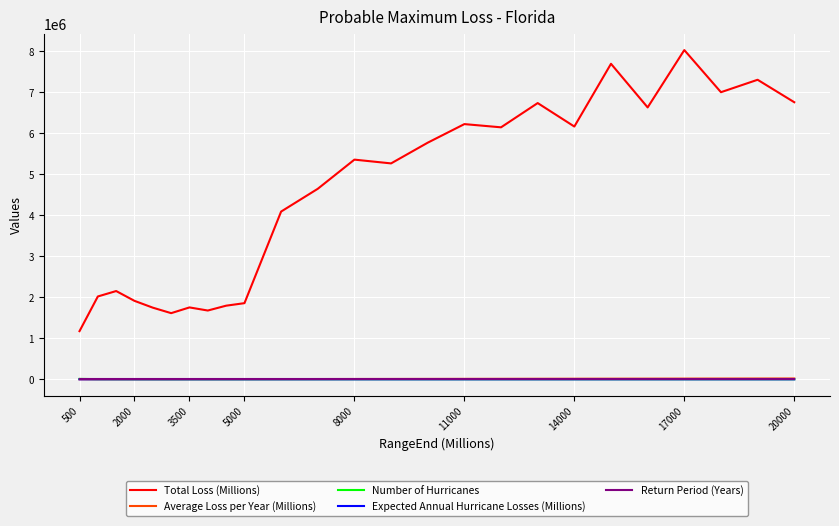

In Number of Hurricanes, how many points are lower than both neighbors (excluding endpoints)?

4